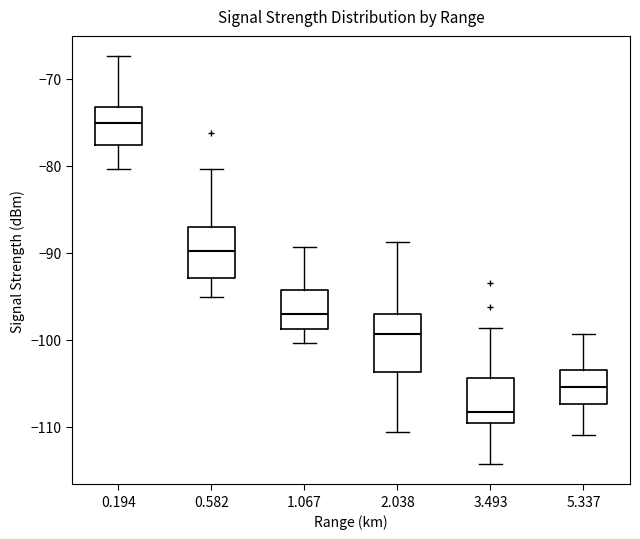

Reading left to right, read every box against the y-axis: the position of its median line, the range the box covers, and the ends of its whiskers. The values are not printed on the chart, so give them approximately, as read against the axis.

0.194: median -75, box -78 to -73, whiskers -80 to -67
0.582: median -90, box -93 to -87, whiskers -95 to -80
1.067: median -97, box -99 to -94, whiskers -100 to -89
2.038: median -99, box -104 to -97, whiskers -111 to -89
3.493: median -108, box -110 to -104, whiskers -114 to -99
5.337: median -105, box -107 to -103, whiskers -111 to -99